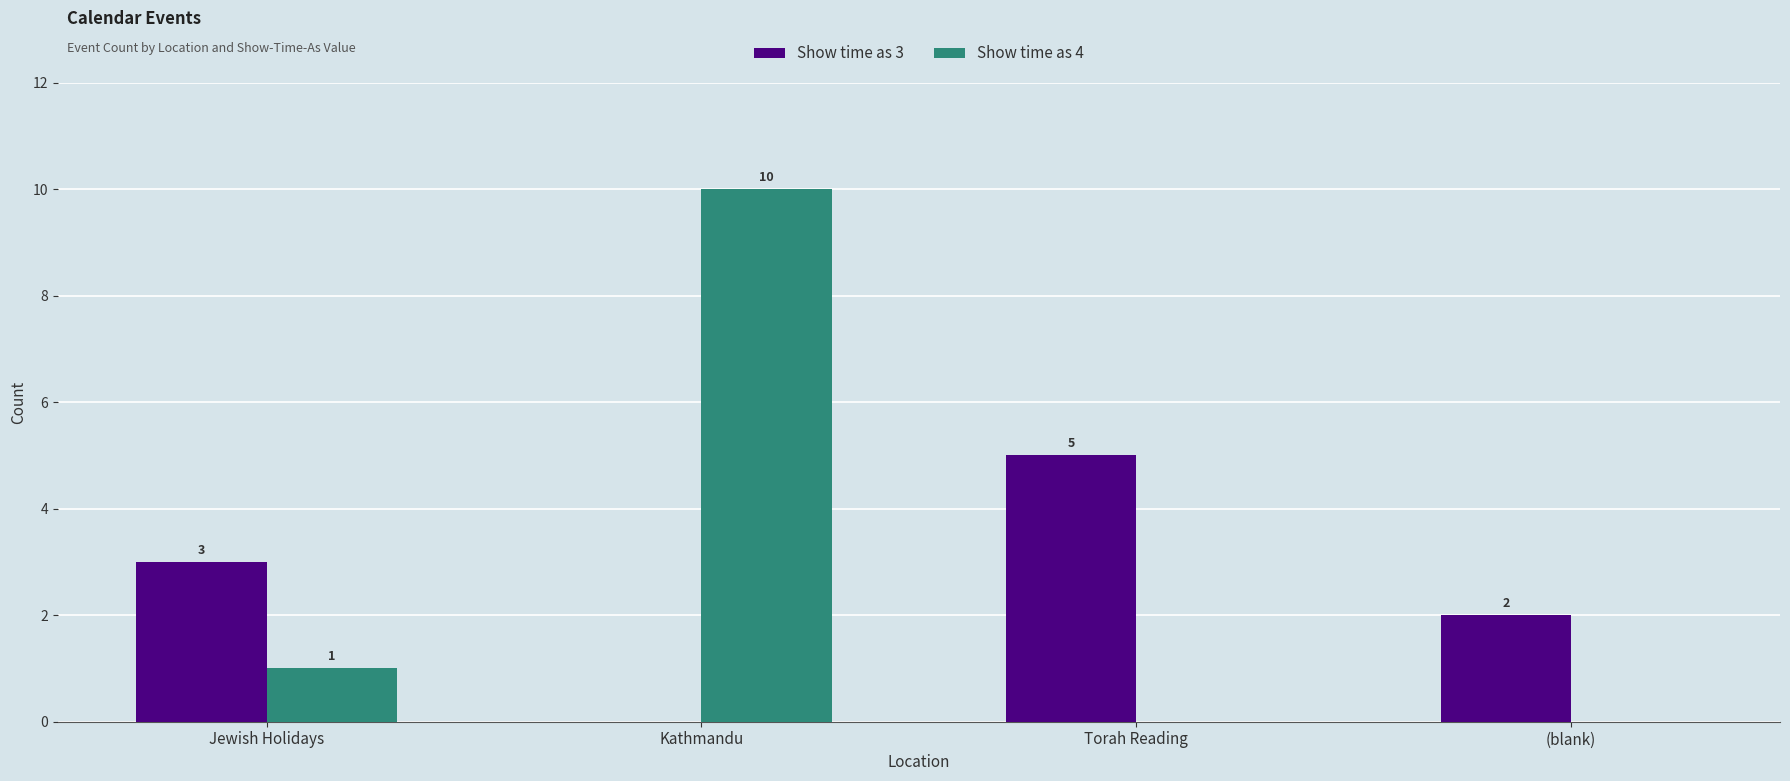

How many Show time as 3 values are between 2 and 5?

3